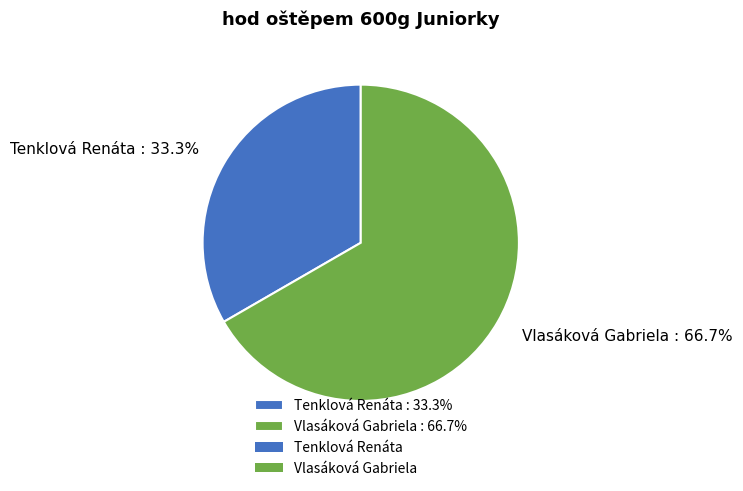

How many segments does this pie chart have?

2